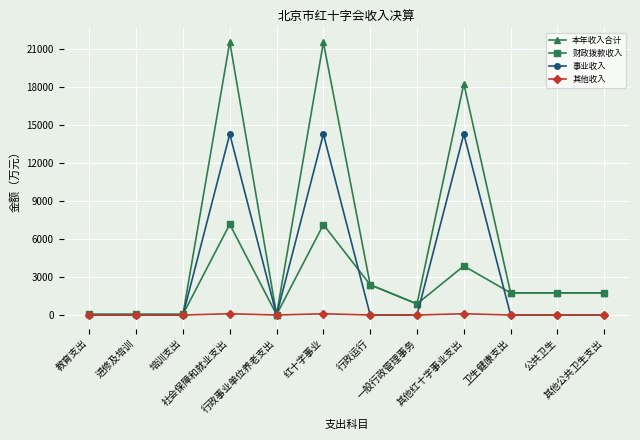

Which series changed the most between 行政事业单位养老支出 and 公共卫生?

本年收入合计